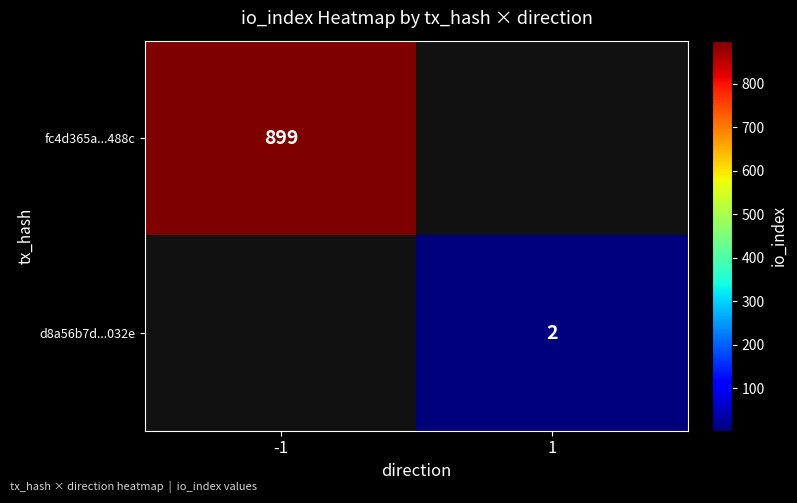

At which category does the chart reach its peak across all series?

-1